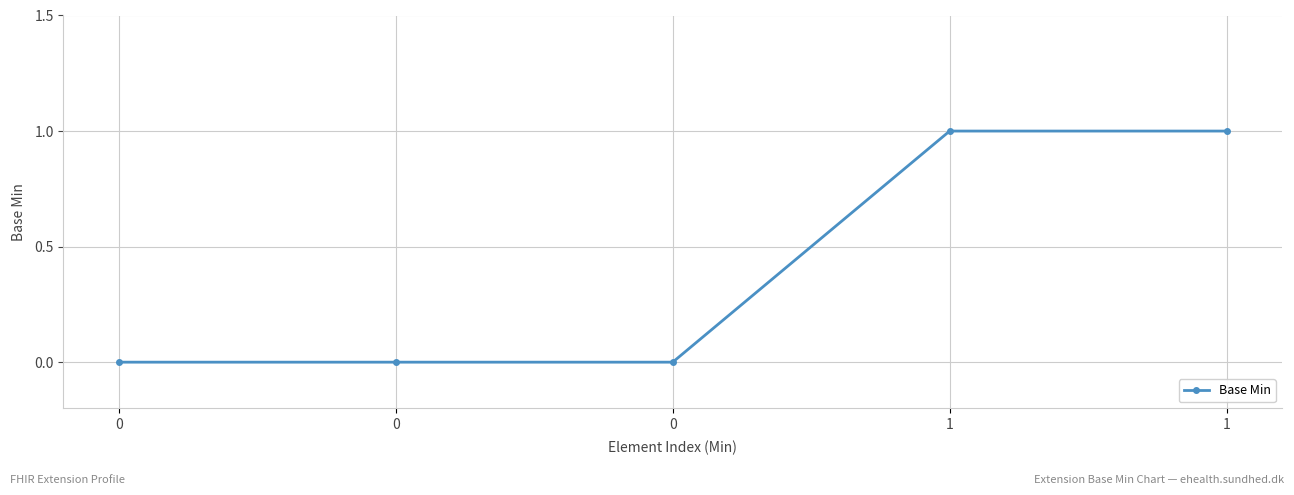

Reading right to left, list all the values displayed in this chart.

1	1	0	0	0